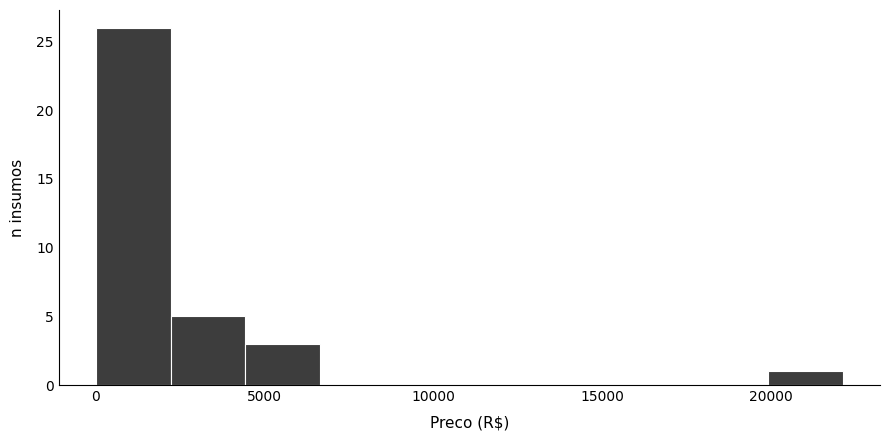

Reading left to right, transcribe this chart: for each bar, give the range it covers on the x-axis and its height. Neither the bar edges nor the heights are printed on the chart, so give them approximately, as read against the axes.

0 to 2000: 26
2000 to 4500: 5
4500 to 6500: 3
6500 to 9000: 0
9000 to 11000: 0
11000 to 13500: 0
13500 to 15500: 0
15500 to 17500: 0
17500 to 20000: 0
20000 to 22000: 1